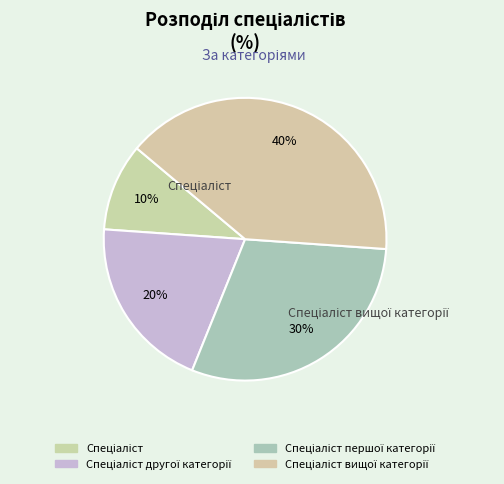

How many segments does this pie chart have?

4